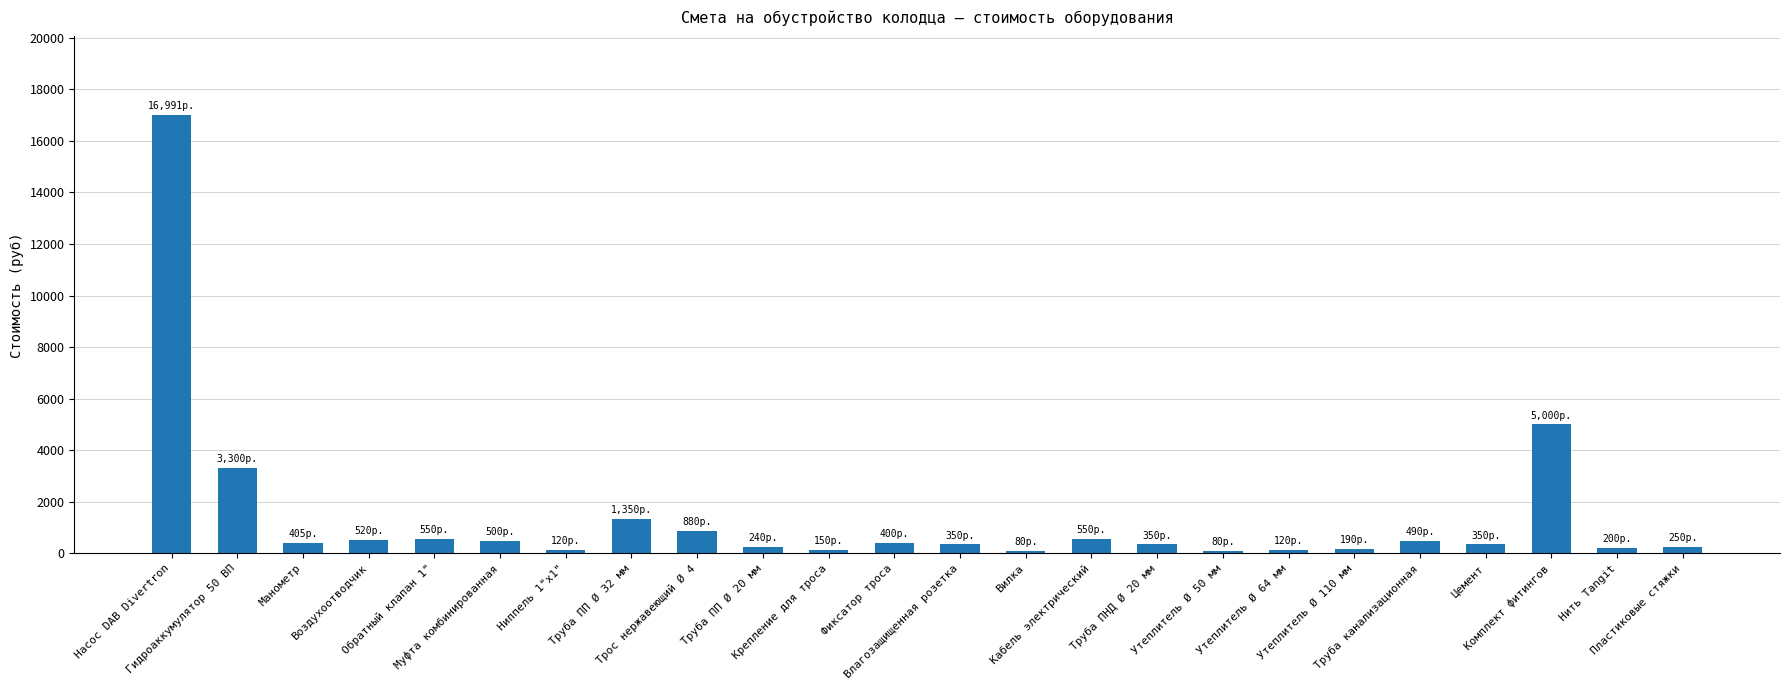

What is the maximum value shown in the chart?

16991